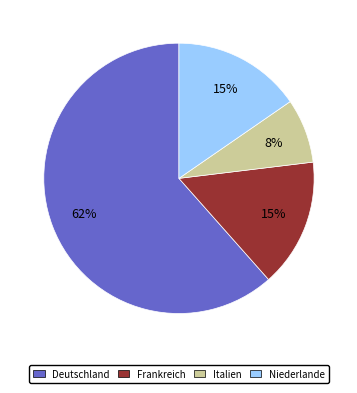

How many slices are in this pie chart?

4